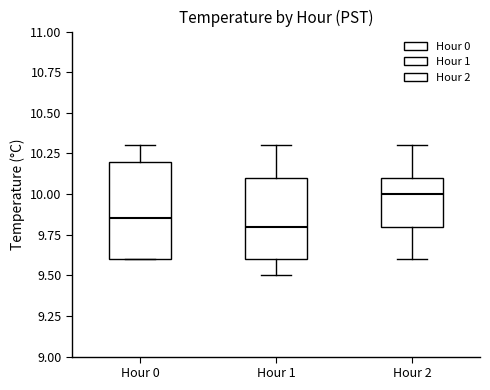

Which box is the tallest, from its lower edge to its upper edge?

Hour 0